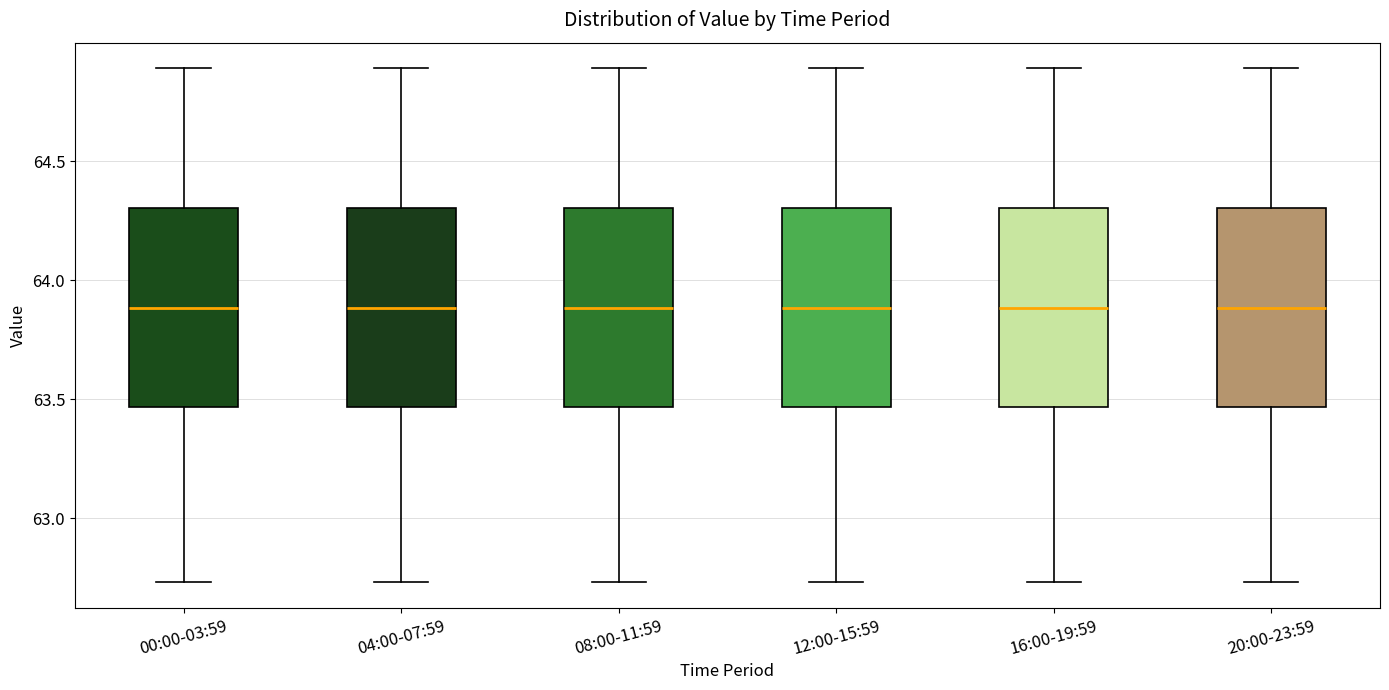

Reading left to right, read every box against the y-axis: the position of its median line, the range the box covers, and the ends of its whiskers. The values are not printed on the chart, so give them approximately, as read against the axis.

00:00-03:59: median 63.90, box 63.45 to 64.30, whiskers 62.75 to 64.90
04:00-07:59: median 63.90, box 63.45 to 64.30, whiskers 62.75 to 64.90
08:00-11:59: median 63.90, box 63.45 to 64.30, whiskers 62.75 to 64.90
12:00-15:59: median 63.90, box 63.45 to 64.30, whiskers 62.75 to 64.90
16:00-19:59: median 63.90, box 63.45 to 64.30, whiskers 62.75 to 64.90
20:00-23:59: median 63.90, box 63.45 to 64.30, whiskers 62.75 to 64.90